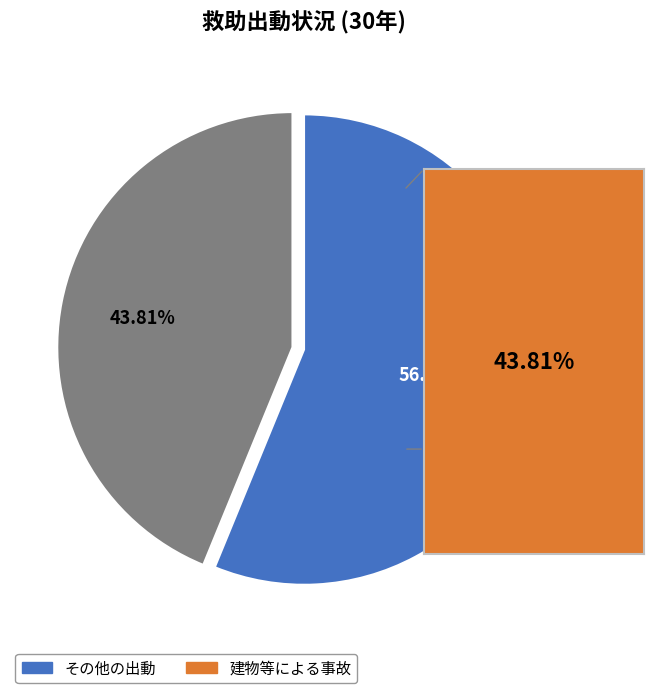

Does any single category account for the majority?

Yes